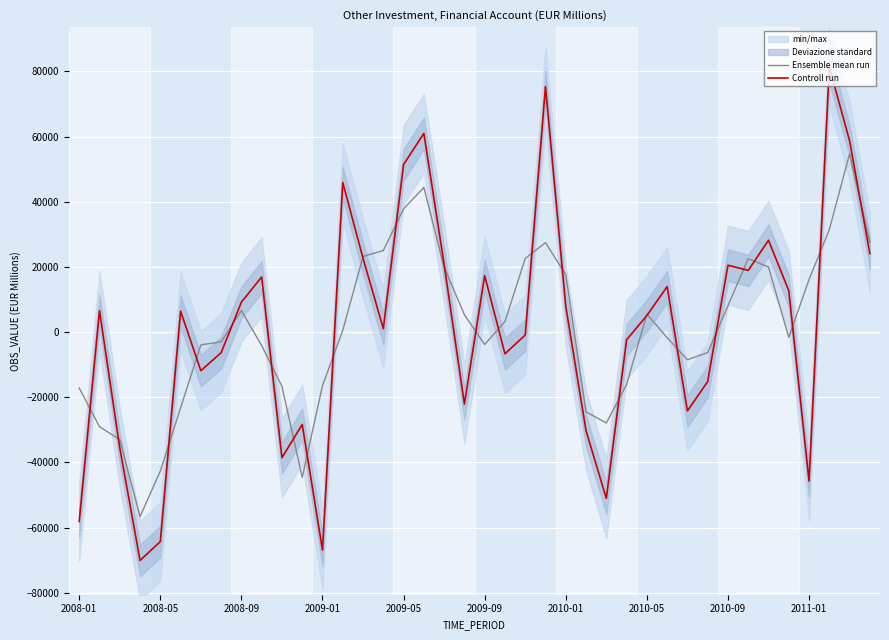

What is the difference between the second highest and second lowest values in the Ensemble mean run series?

88970.7